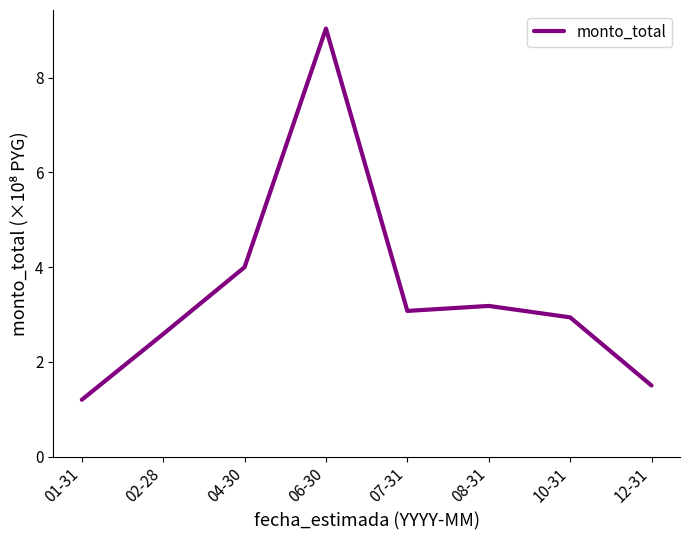

What is the difference between the second highest and second lowest values?

2.5